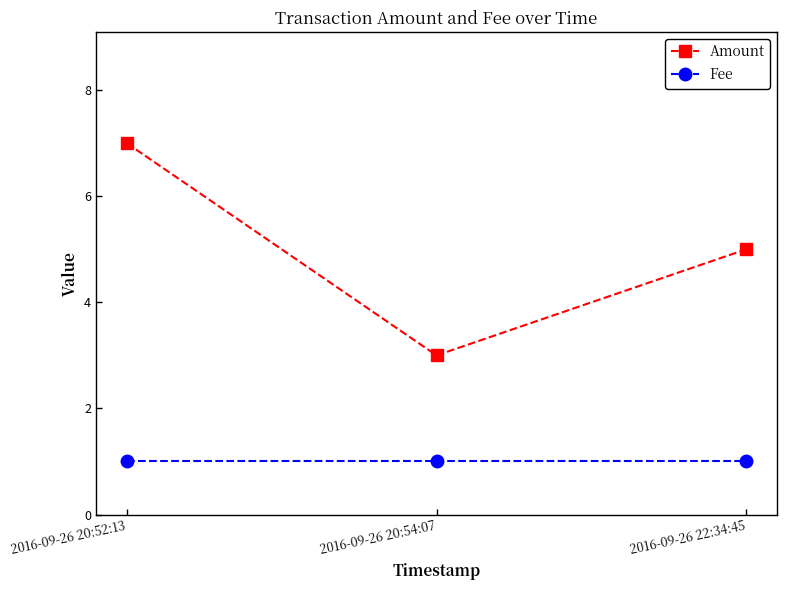

What is the label of the 2nd point from the right?

2016-09-26 20:54:07